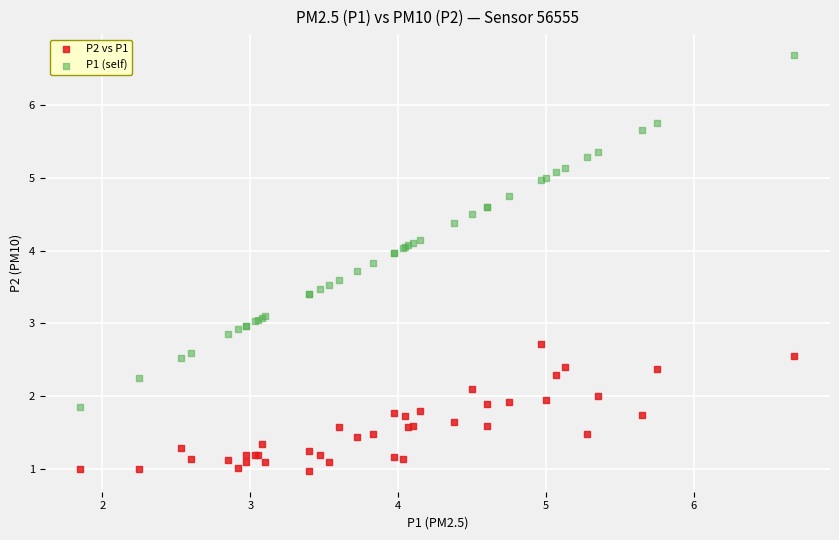

Which series reaches the maximum Y coordinate?

P1 (self)